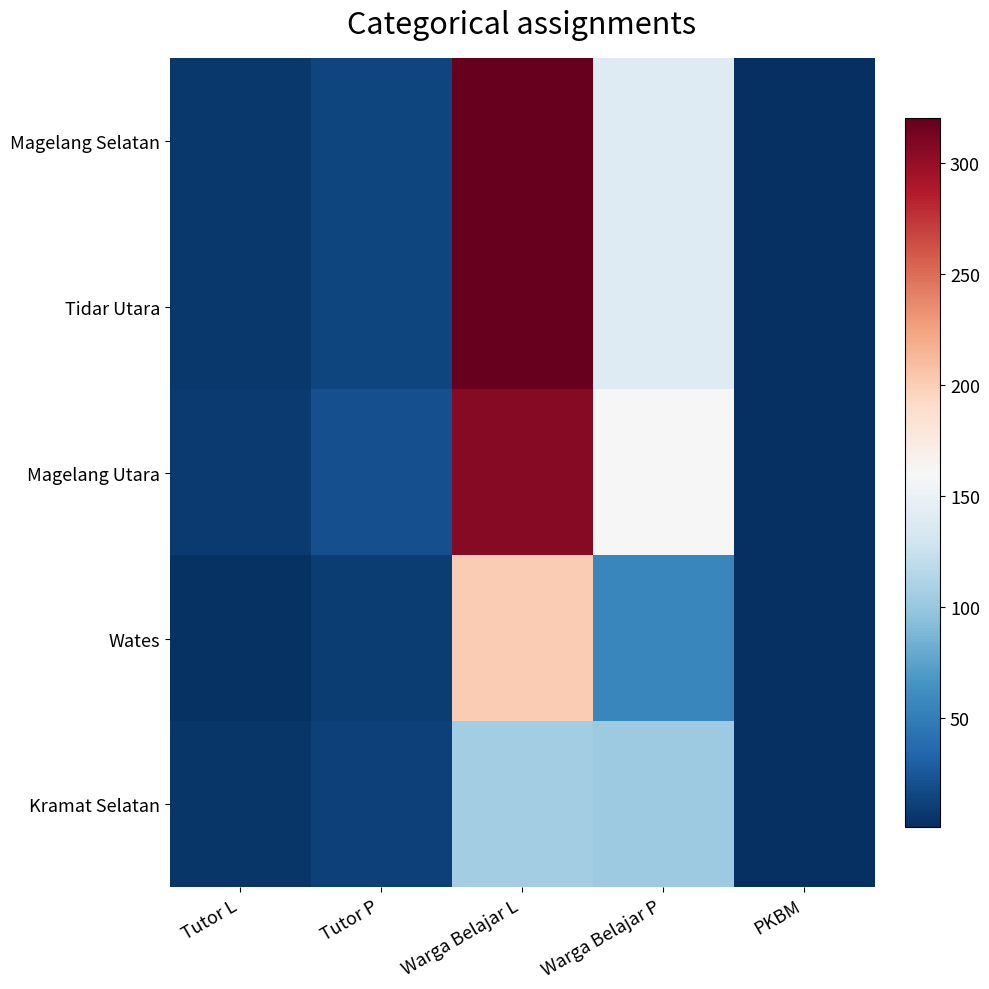

What is the total value across all series at Warga Belajar P?

600